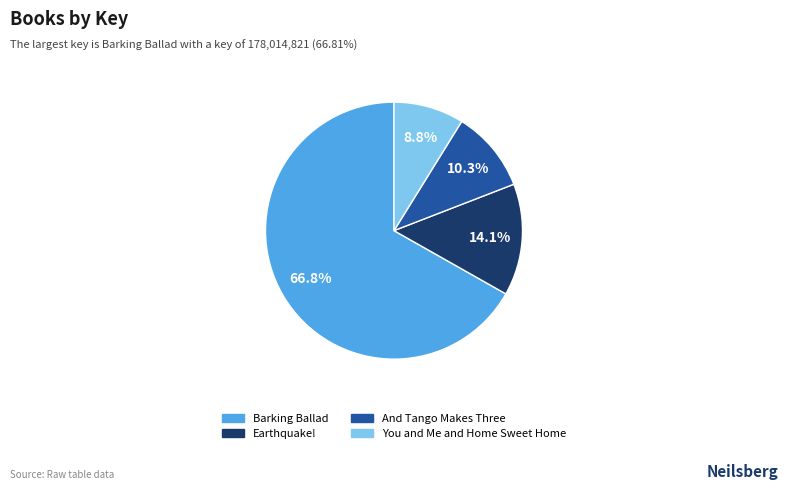

To the nearest percent, what is the difference between the And Tango Makes Three and Earthquake! slice percentages?

4%